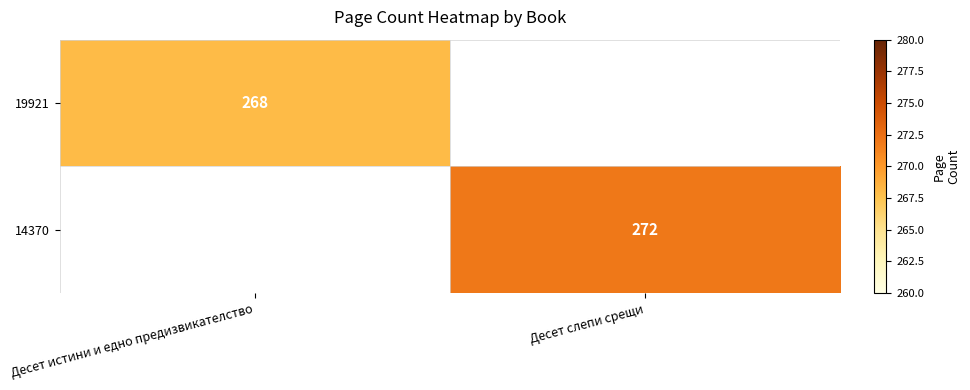

The value of 14370 at Десет слепи срещи is 73. True or false?

False